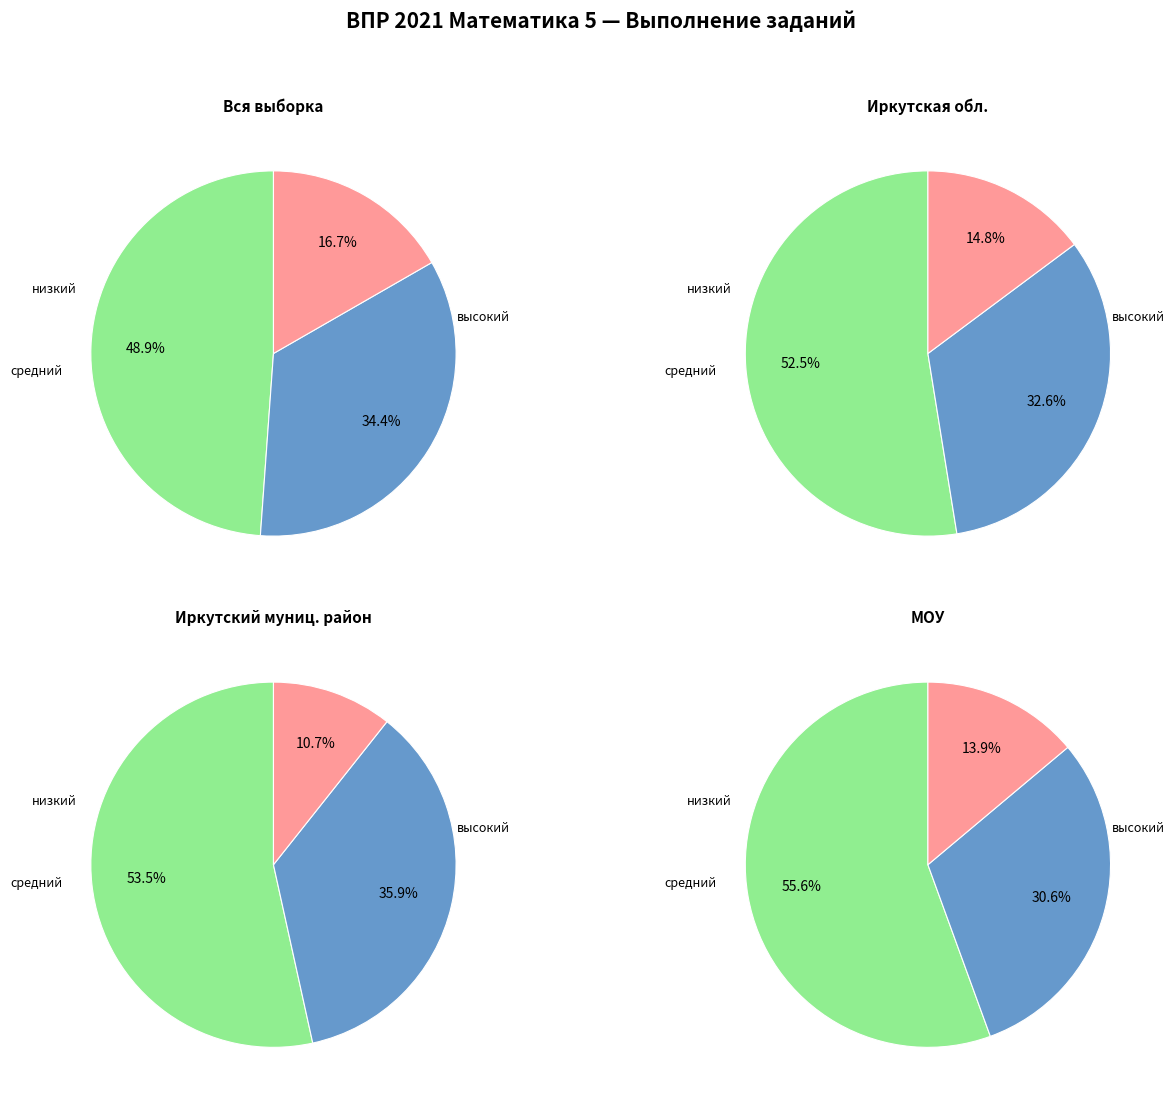

Is it true that 11.2 is 16% of the pie?

False